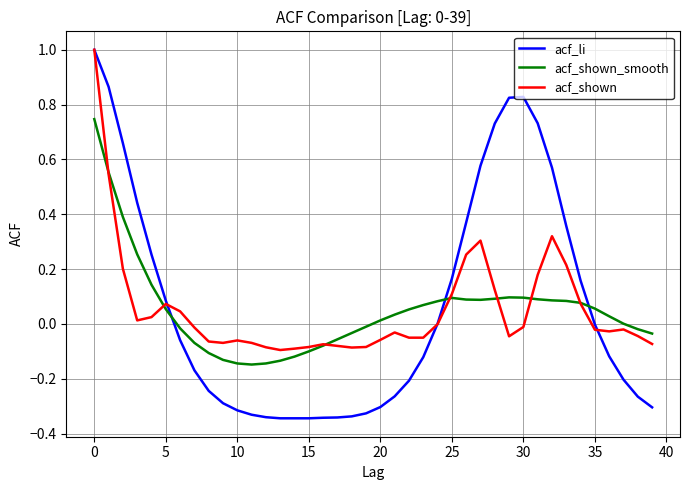

After their last crossing, which series has the higher values: acf_li or acf_shown_smooth?

acf_shown_smooth